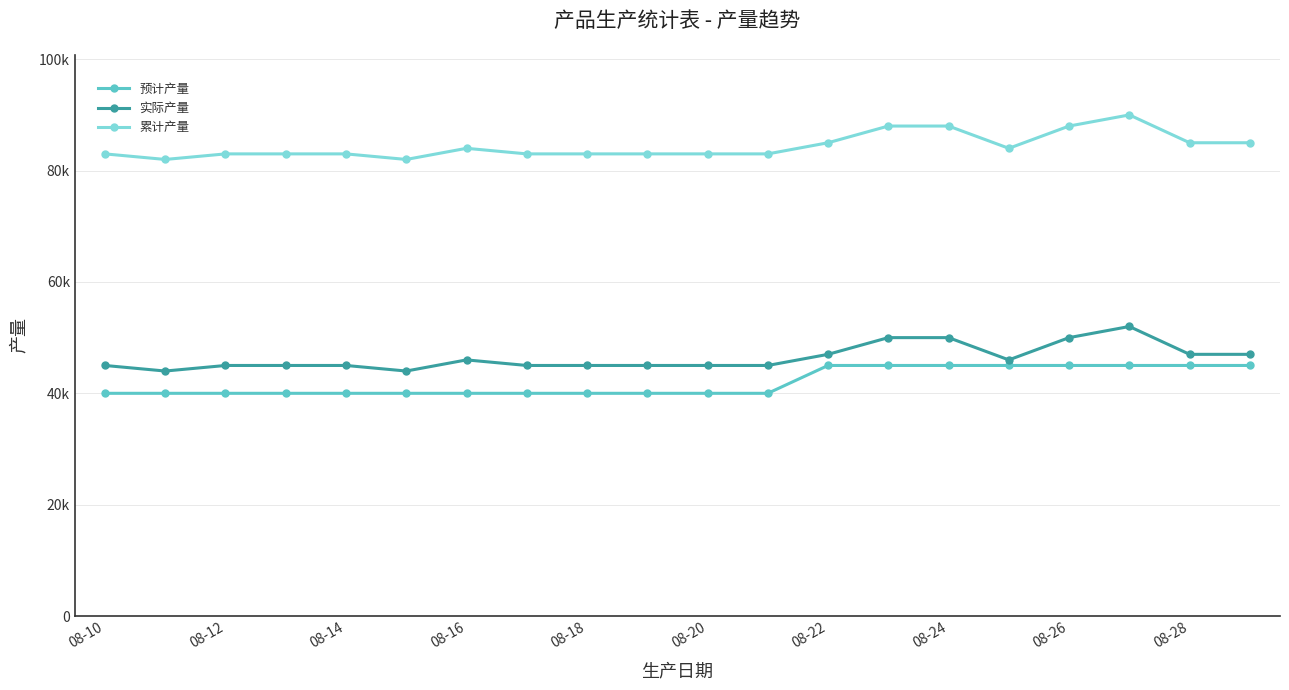

At how many categories does at least one series exceed 84650?

7